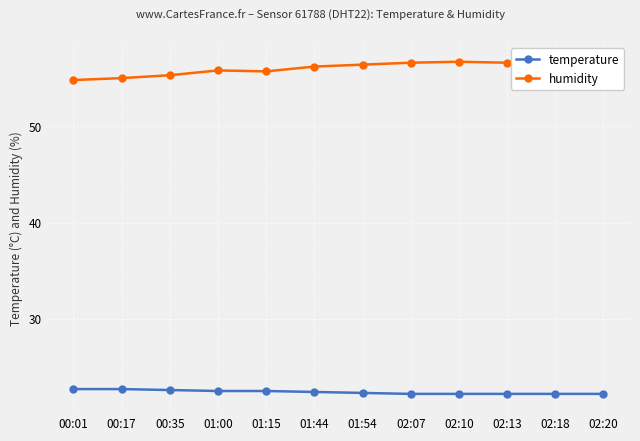

What is the minimum value for humidity?

54.8